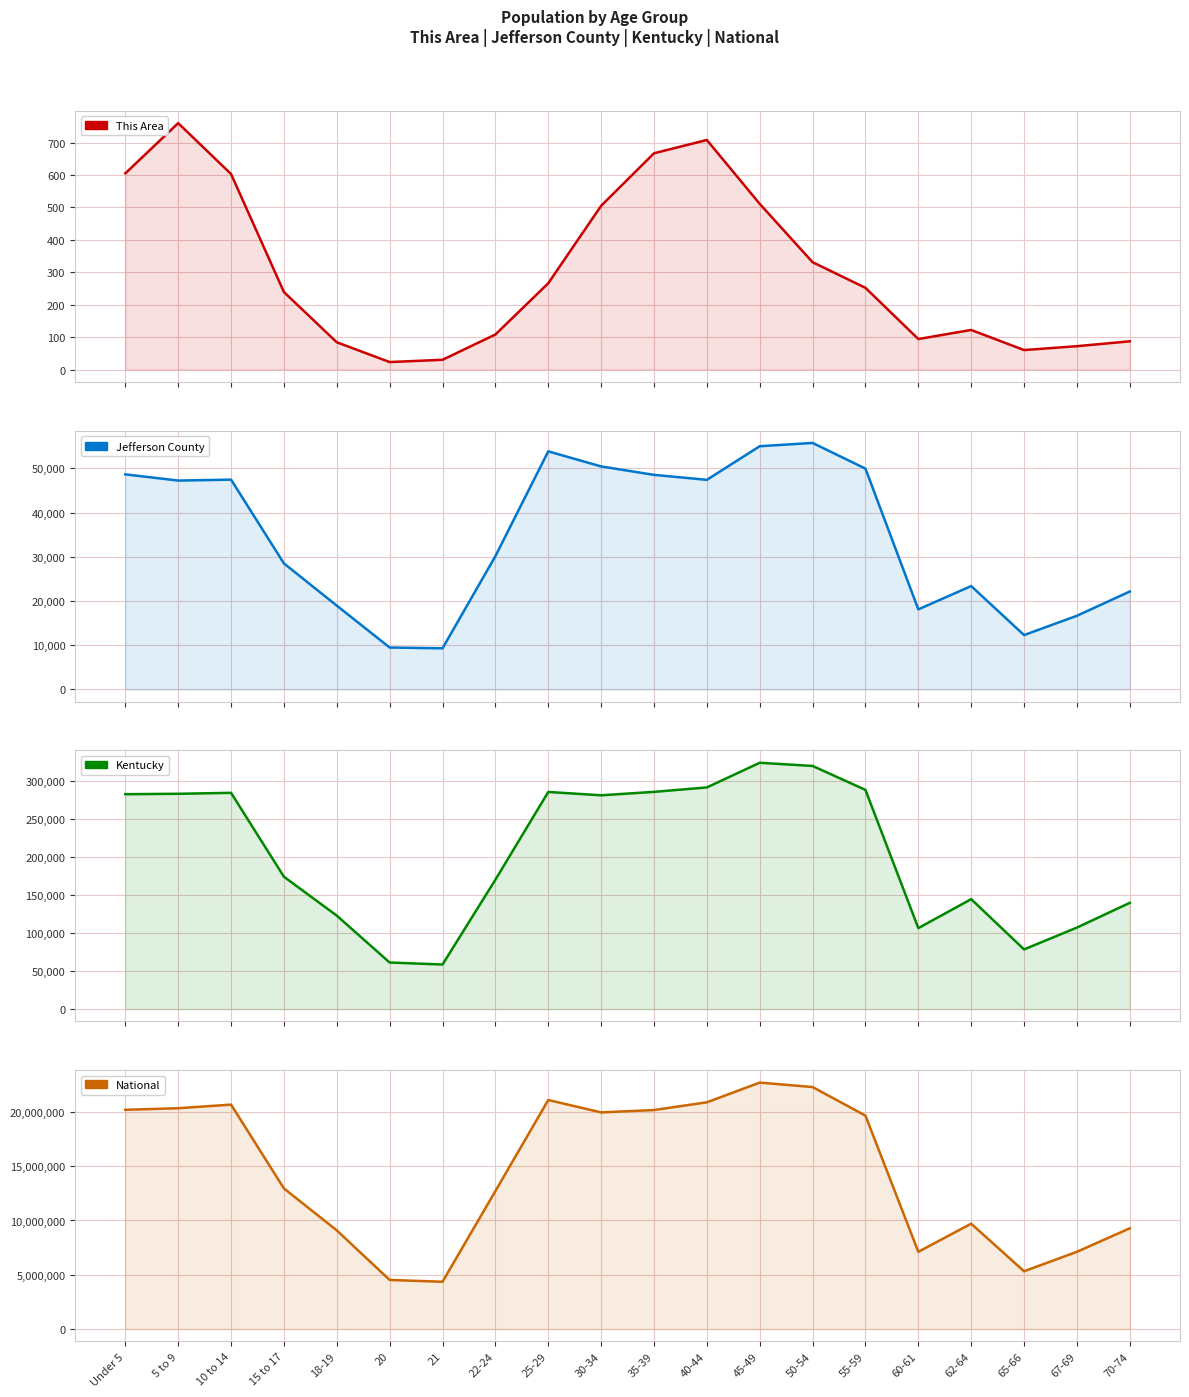

At which category is the sum across all series the highest?

45-49